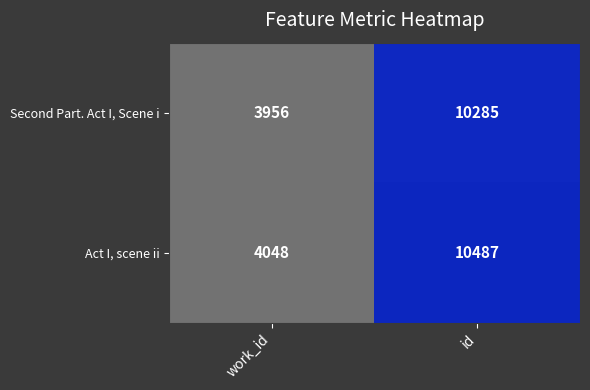

At which label is Act I, scene ii closest to 7267?

work_id